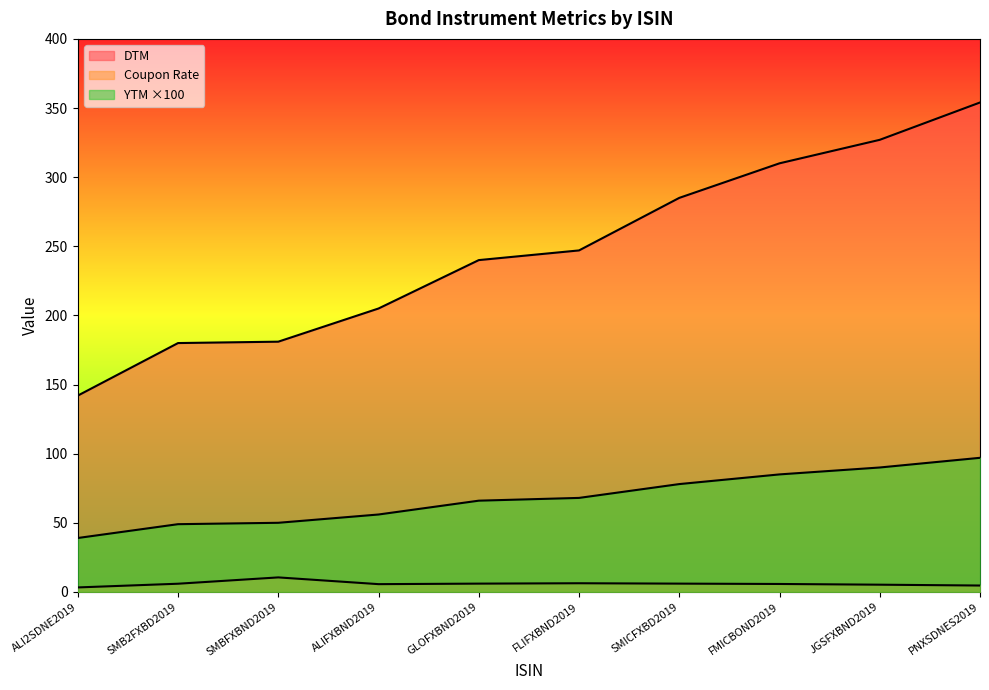

True or false: YTM and DTM intersect in this chart.

False